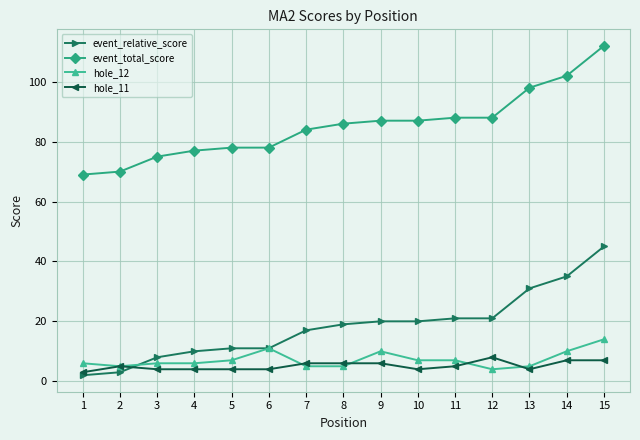

How many data points in event_total_score are less than 86?

7